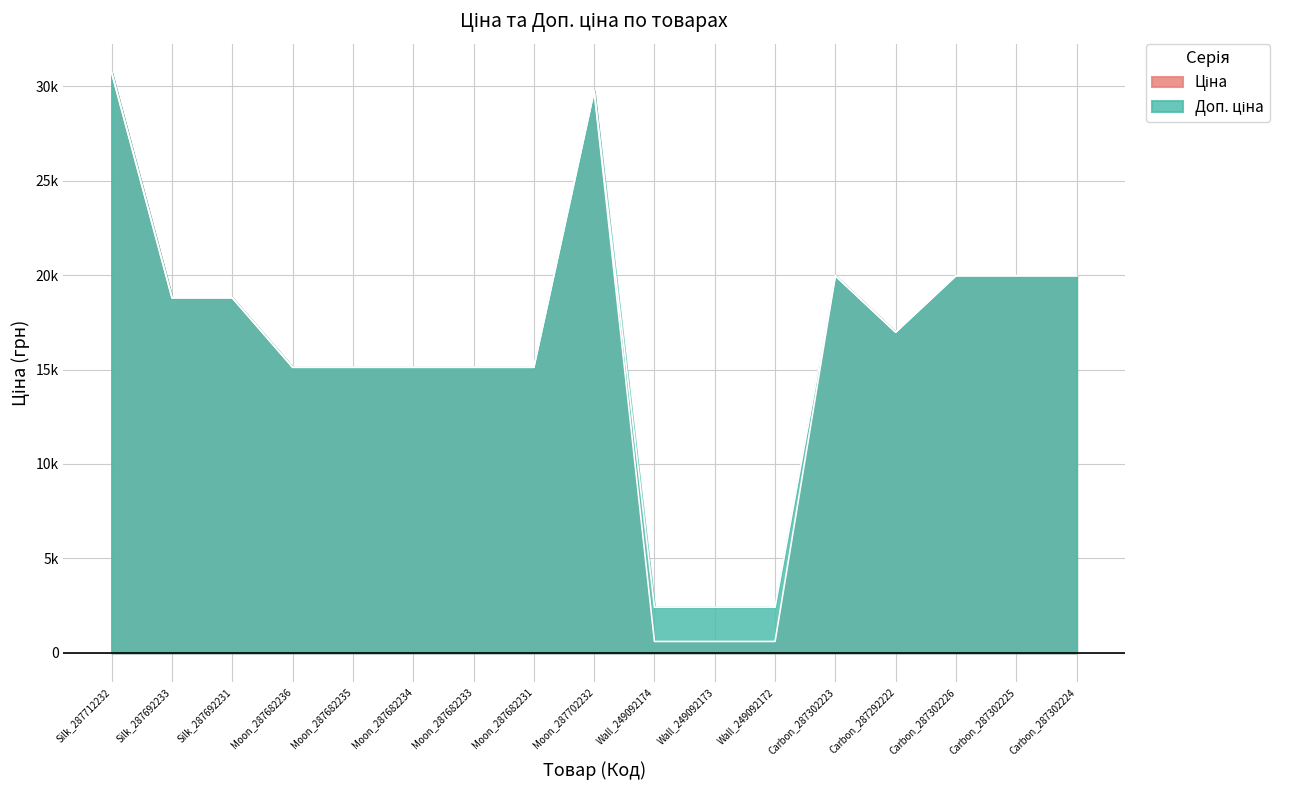

What are all the series names shown in the legend?

Ціна, Доп. ціна